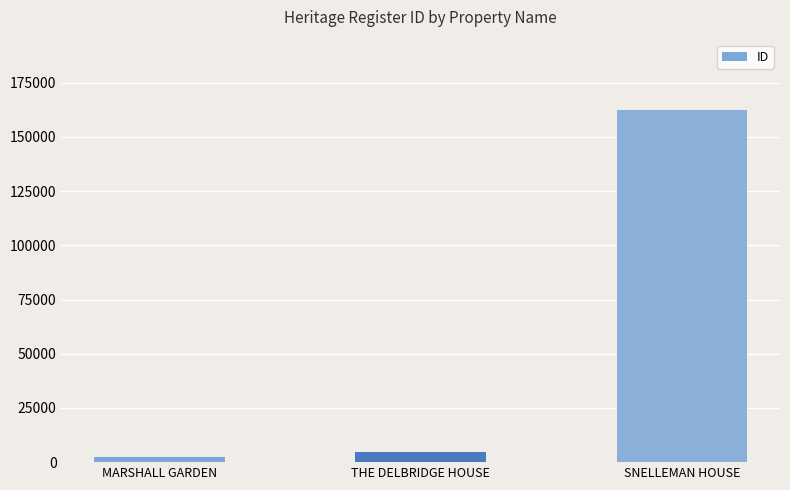

What is the value of the 1st bar from the left?

2421